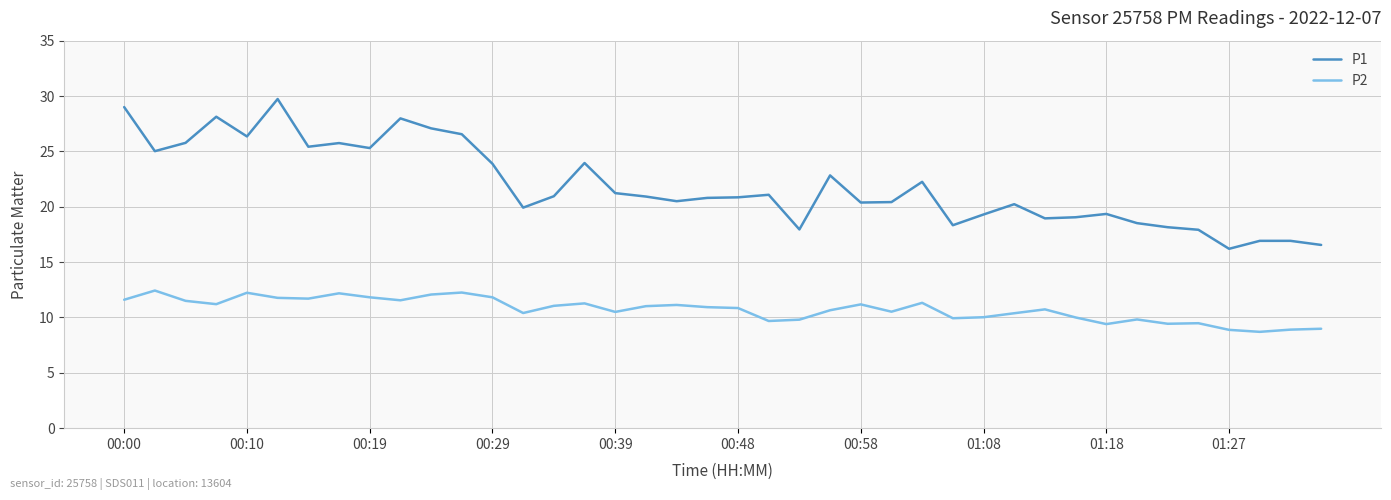

Which series has the largest range (max minus min)?

P1